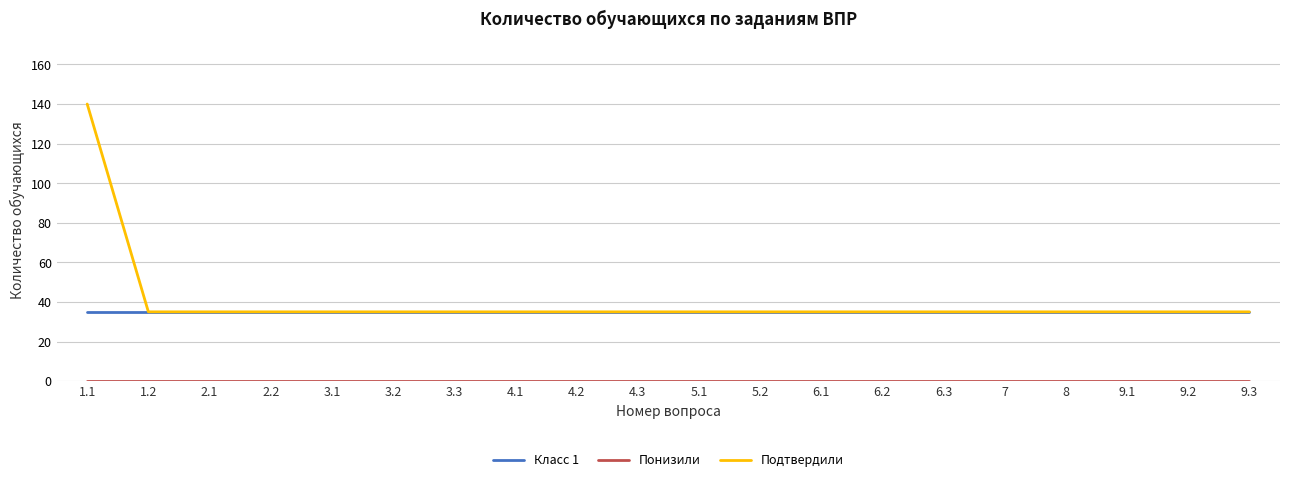

Which series has the widest spread of values?

Подтвердили